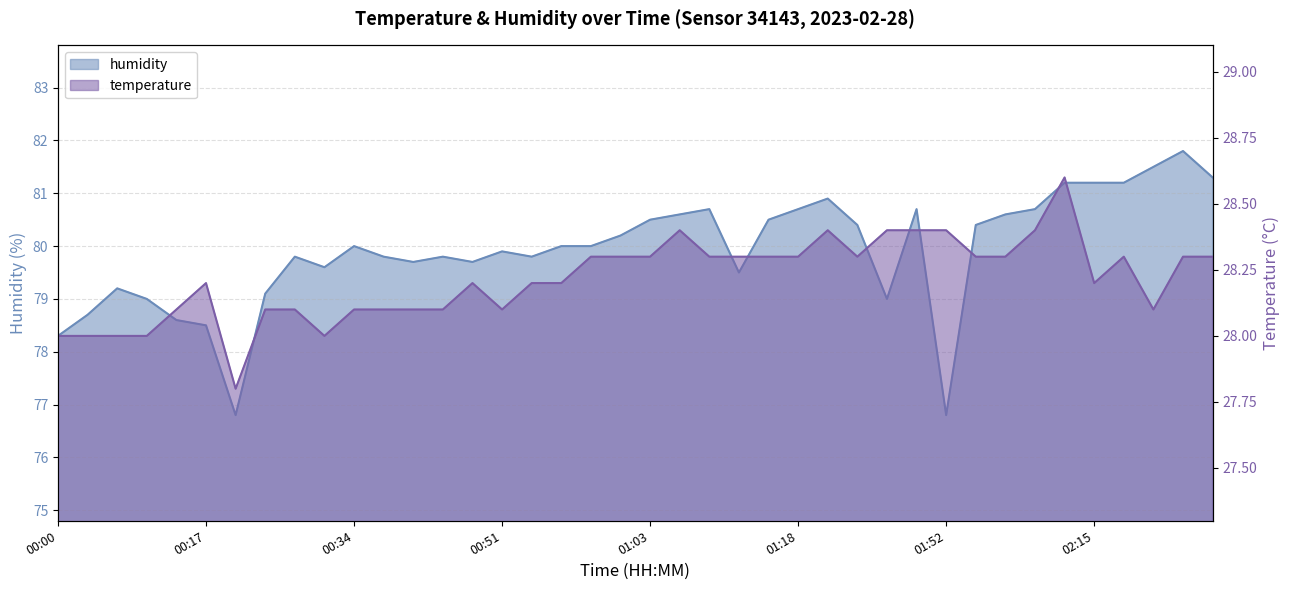

Which has a higher value, 00:29 or 02:37?

02:37